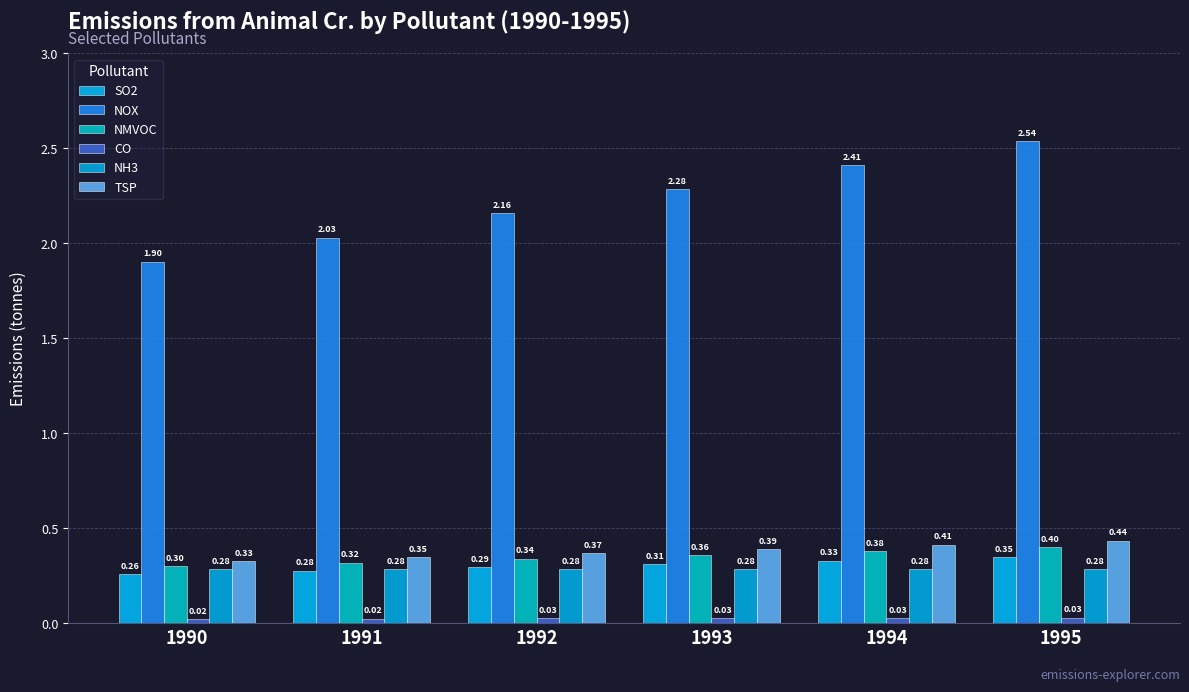

Rank the categories by NMVOC value from highest to lowest.

1995, 1994, 1993, 1992, 1991, 1990